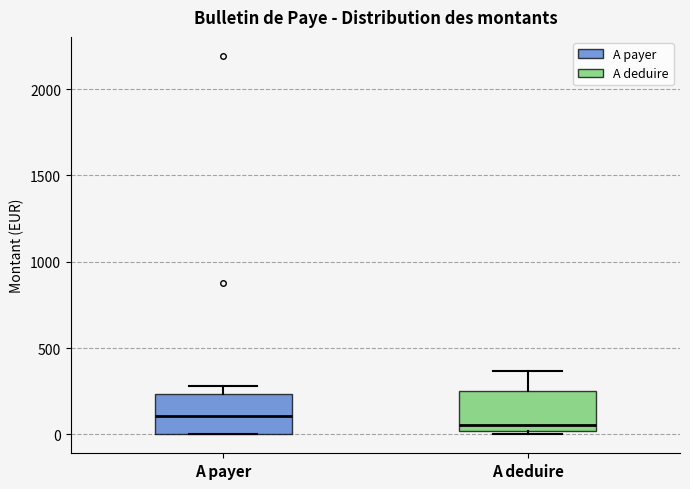

Where does the median line of the box for A payer sit on the y-axis? The values are not printed on the chart, so give them approximately, as read against the axis.

100